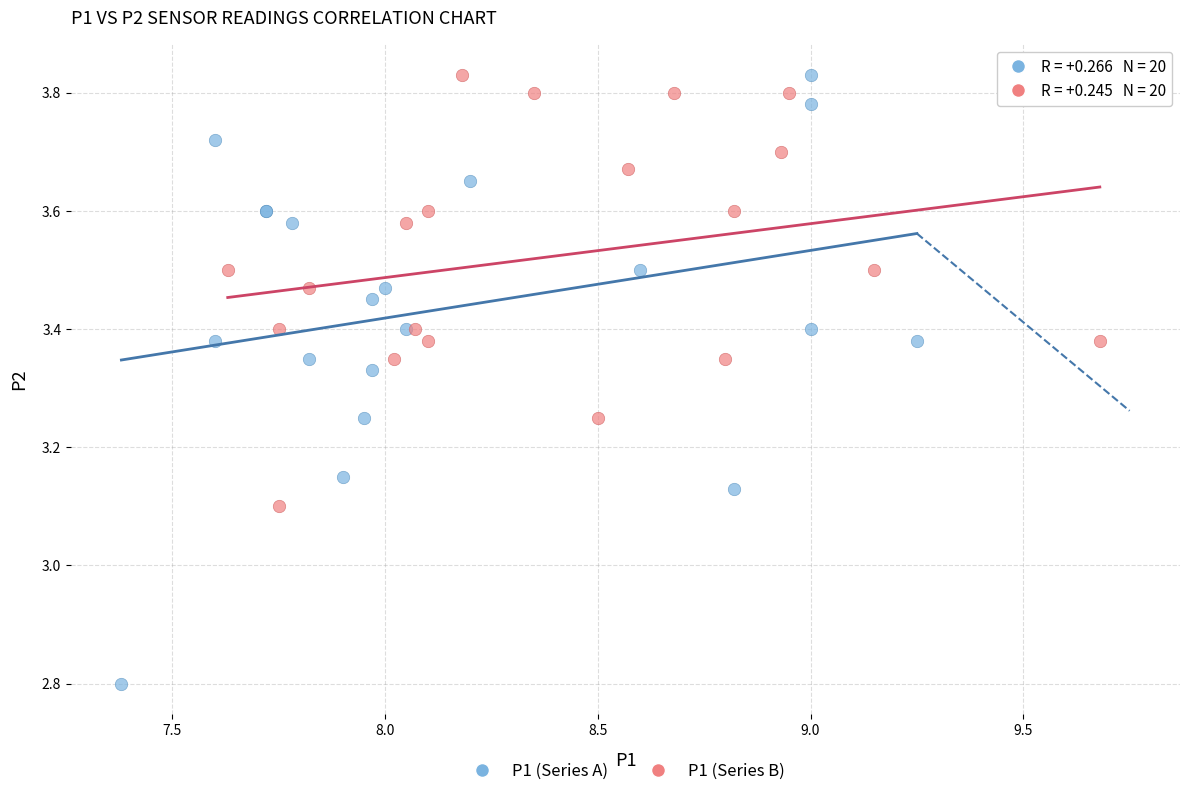

Which series has the largest Y range (max minus min)?

P1 (Series A)